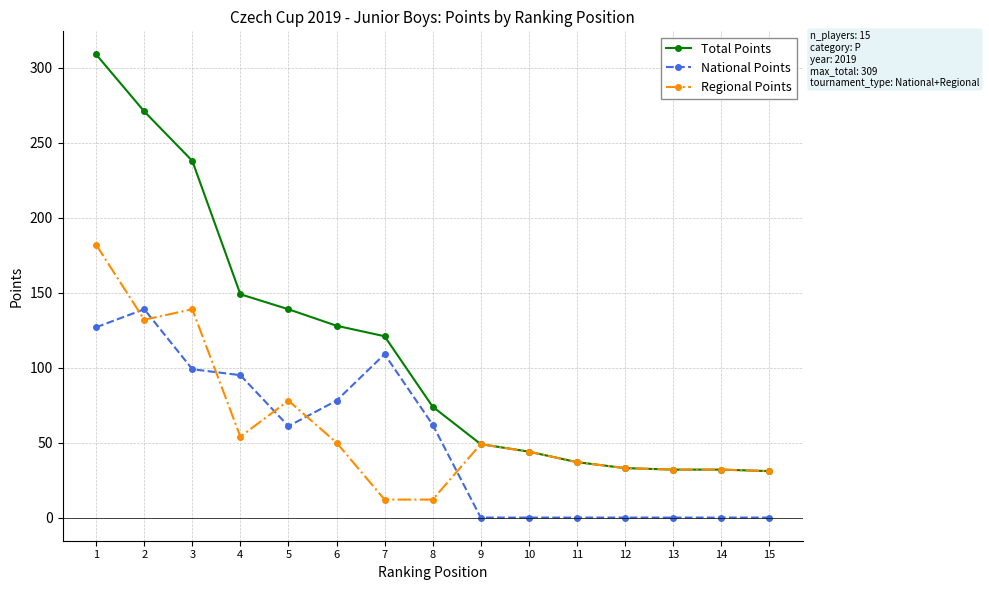

Rank the series at 6 from lowest to highest value.

Regional Points, National Points, Total Points